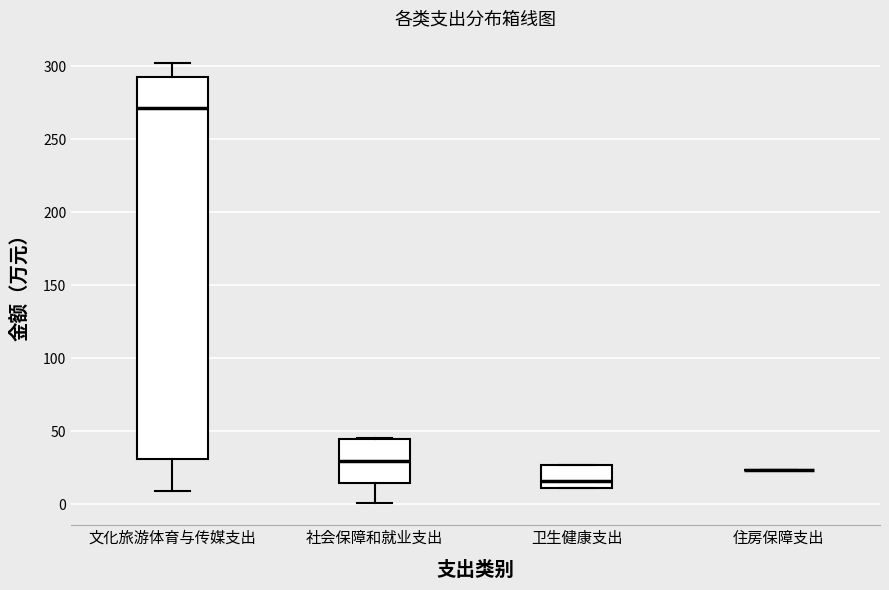

Which box is the tallest, from its lower edge to its upper edge?

文化旅游体育与传媒支出